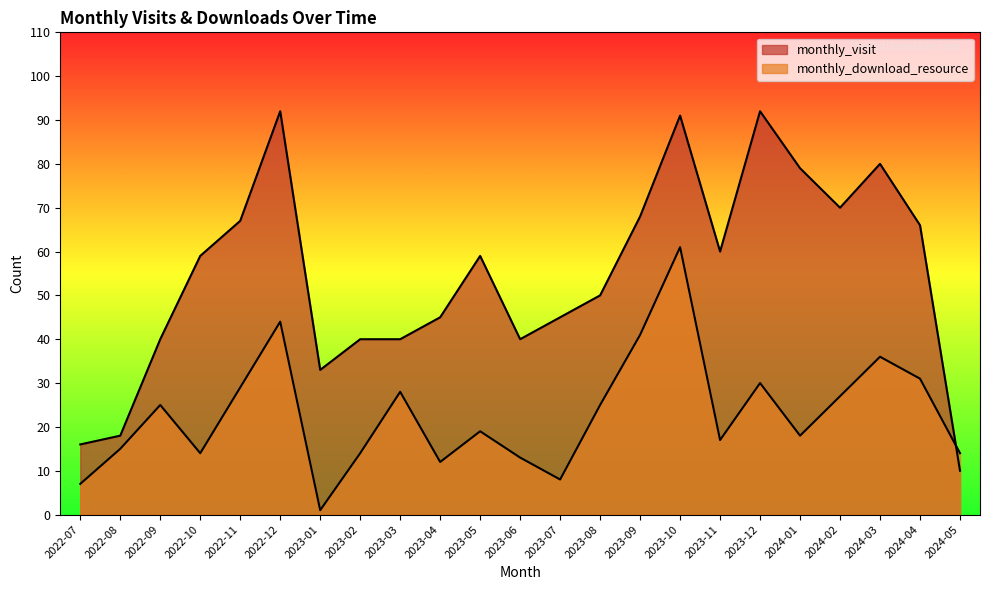

How many lines are shown in the chart?

2